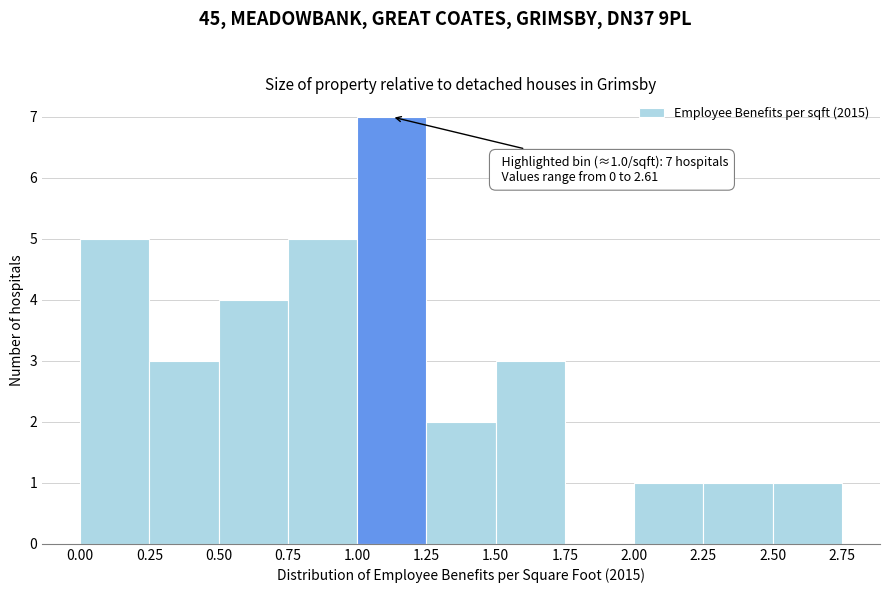

Over which range of the x-axis is the bar tallest?

1.00 to 1.25